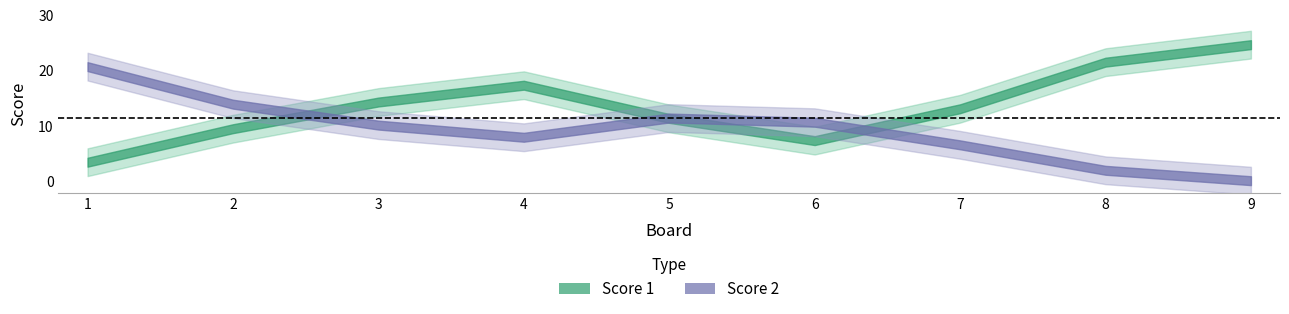

True or false: Score 2 and Score 1 intersect in this chart.

True